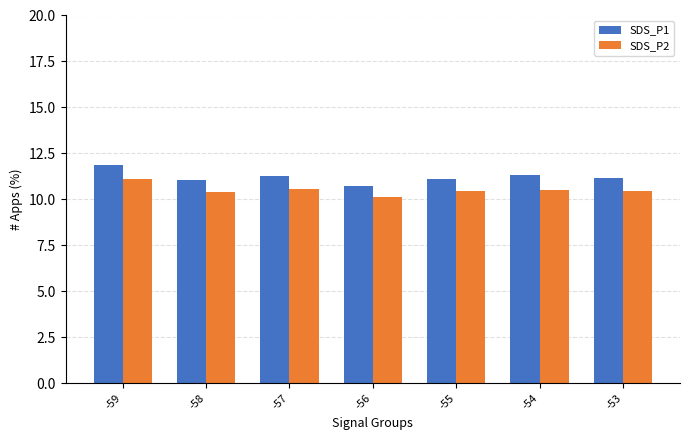

At which category is the sum across all series the highest?

-59